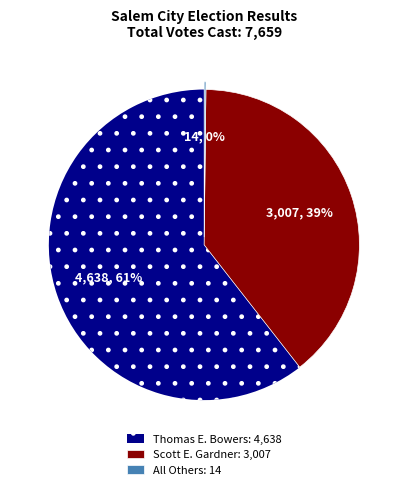

To the nearest percent, what is the average slice percentage?

33%